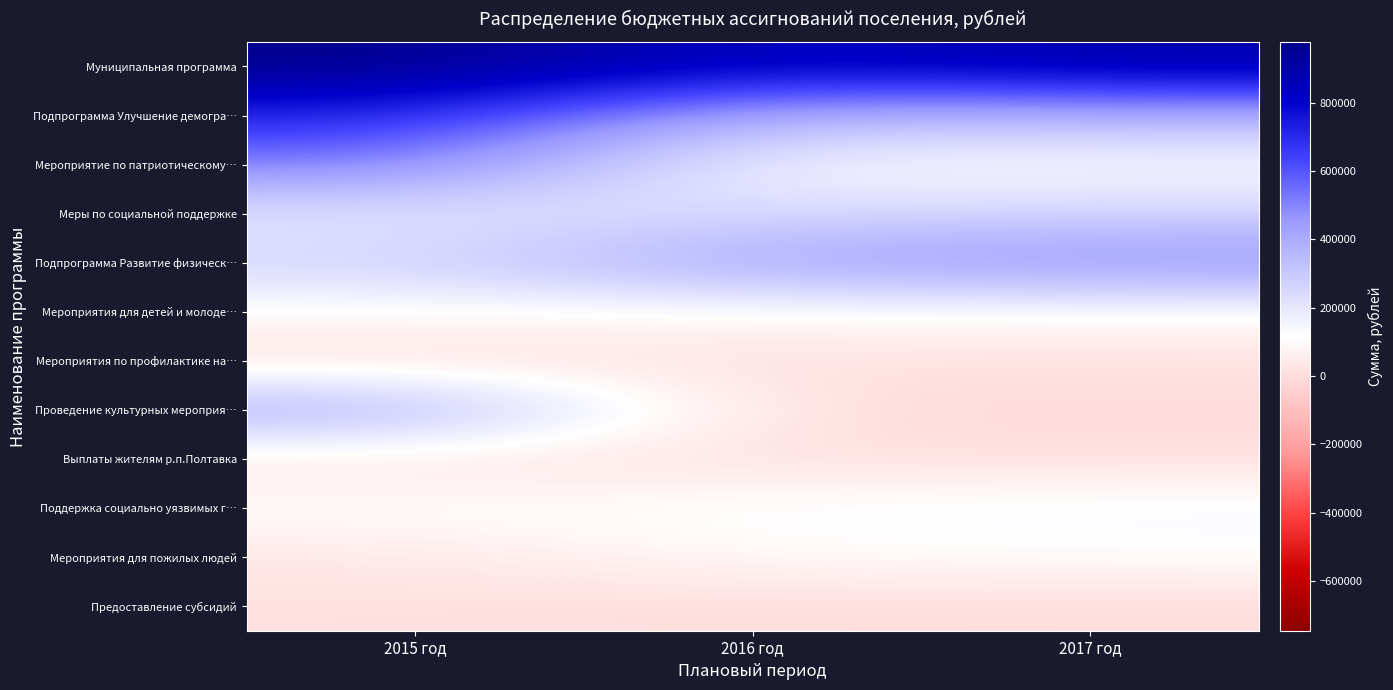

Rank the series at 2015 год from highest to lowest value.

Муниципальная программа, Подпрограмма Улучшение демогра…, Мероприятие по патриотическому…, Проведение культурных мероприя…, Подпрограмма Развитие физическ…, Меры по социальной поддержке, Поддержка социально уязвимых г…, Мероприятия для детей и молоде…, Мероприятия для пожилых людей, Выплаты жителям р.п.Полтавка, Предоставление субсидий, Мероприятия по профилактике на…